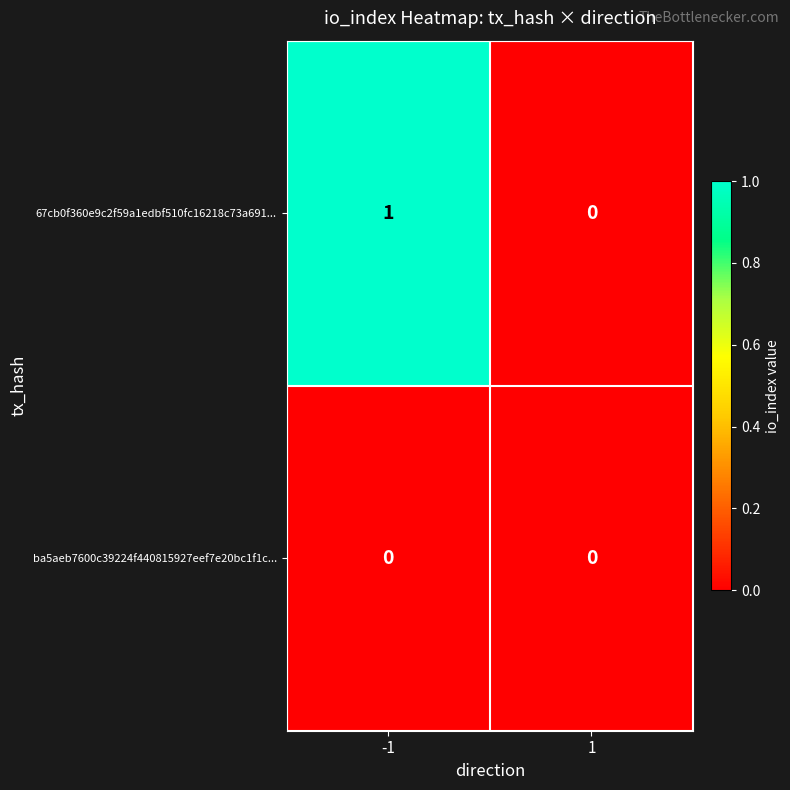

Reading right to left, list all the values displayed in this chart.

67cb0f360e9c2f59a1edbf510fc16218c73a691...: 0	1
ba5aeb7600c39224f440815927eef7e20bc1f1c...: 0	0